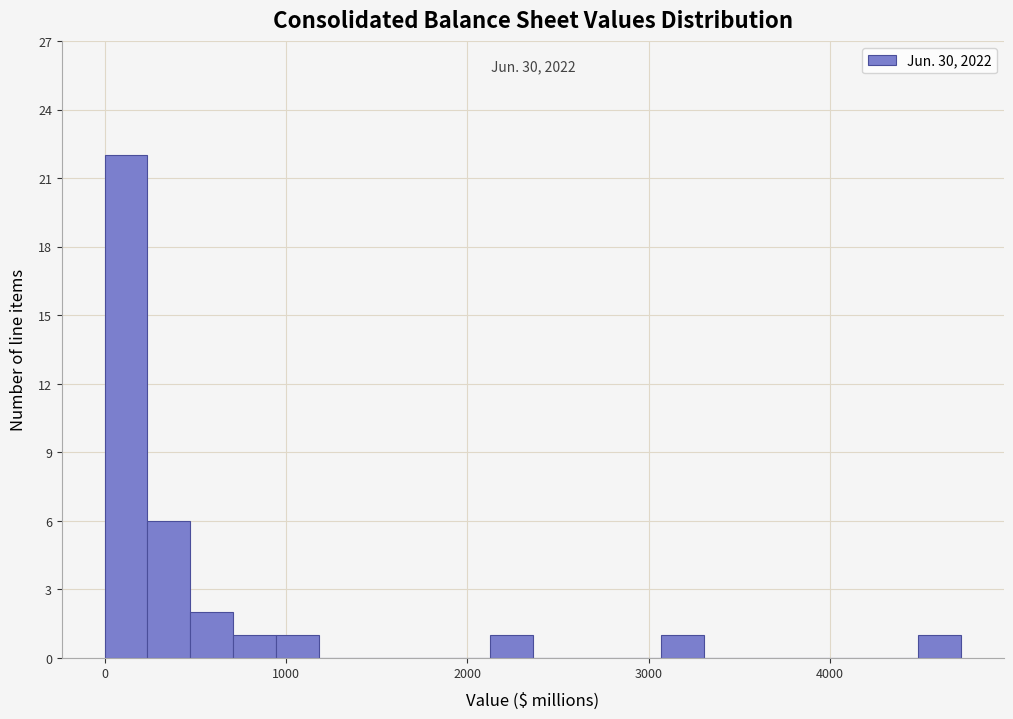

Read against the x-axis, roughly where is the centre of the tallest bar?

100